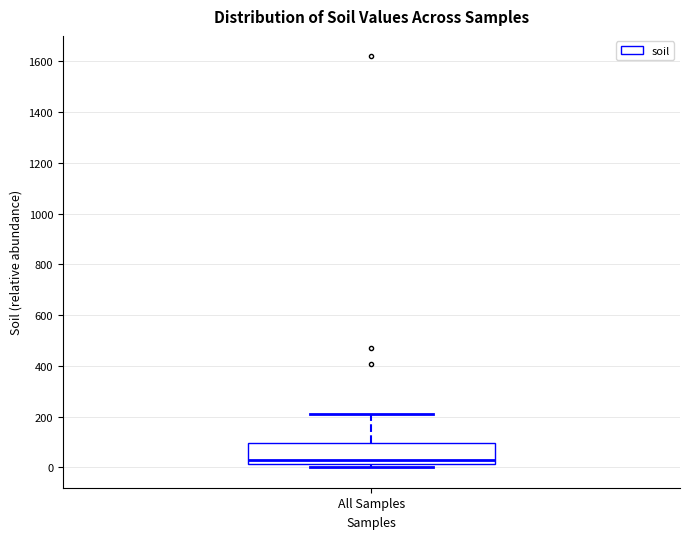

Transcribe this box plot: give where the median line is, the range the box spans, and where the two whiskers end, as read against the y-axis. The values are not printed on the chart, so give them approximately, as read against the axis.

median 40, box 20 to 100, whiskers 0 to 200